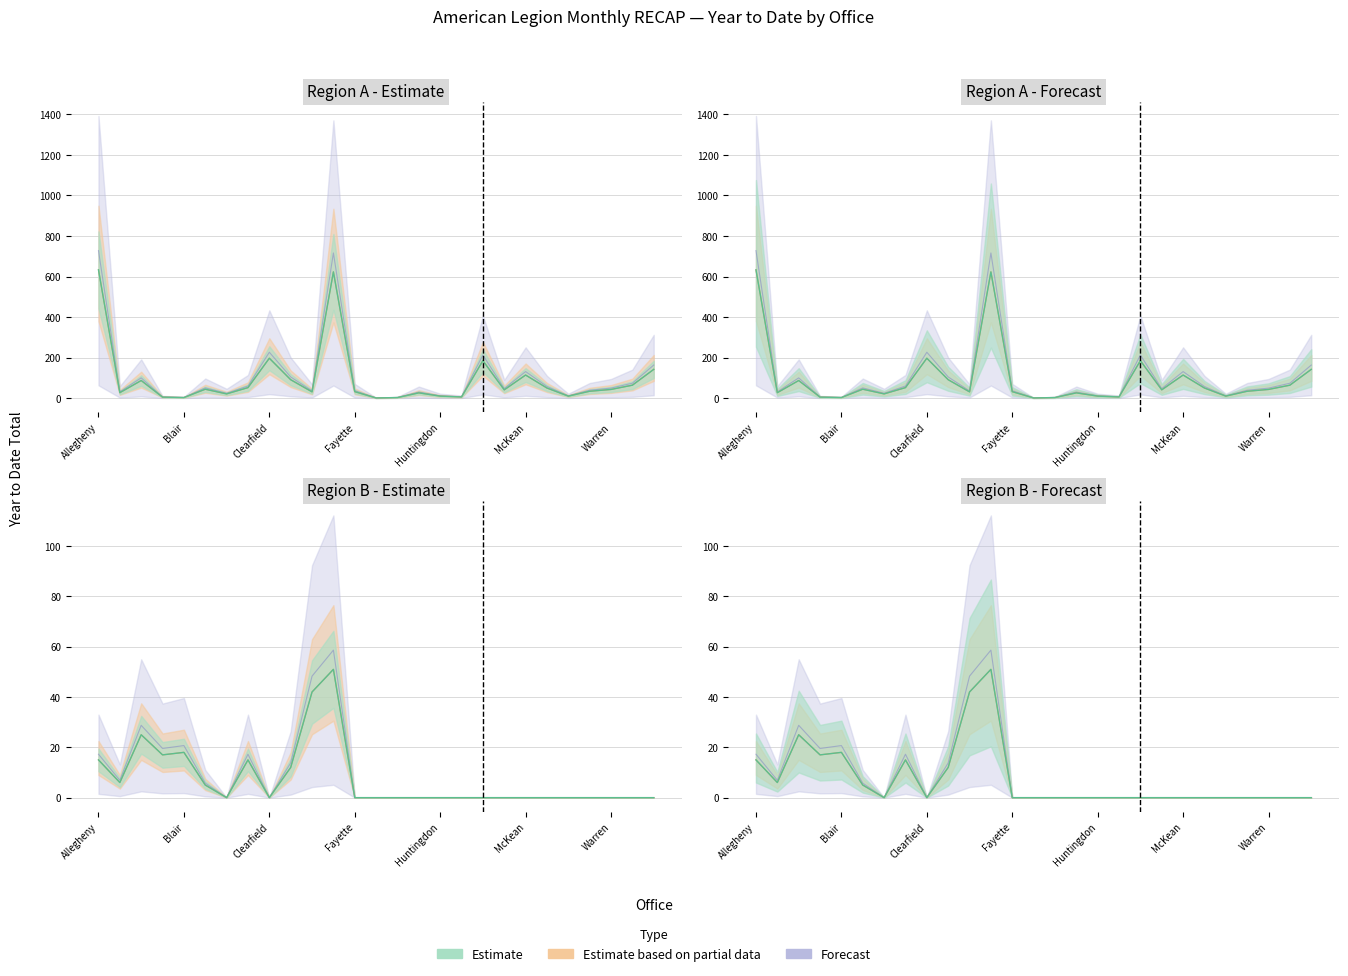

Between Blair and McKean, which is larger?

McKean